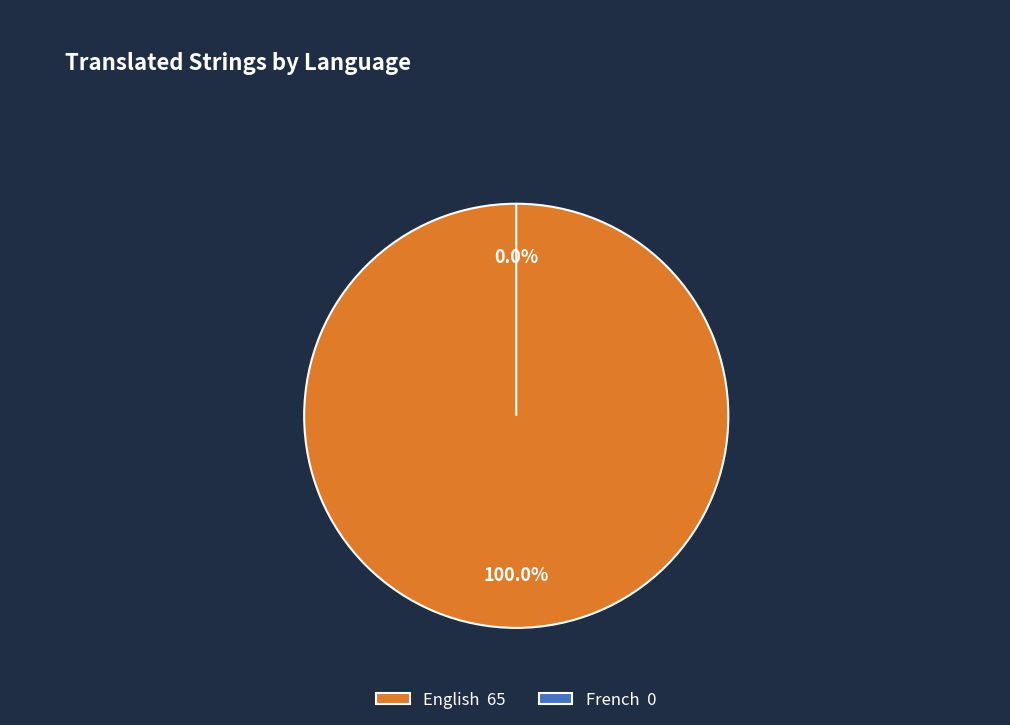

Which category accounts for the majority?

English